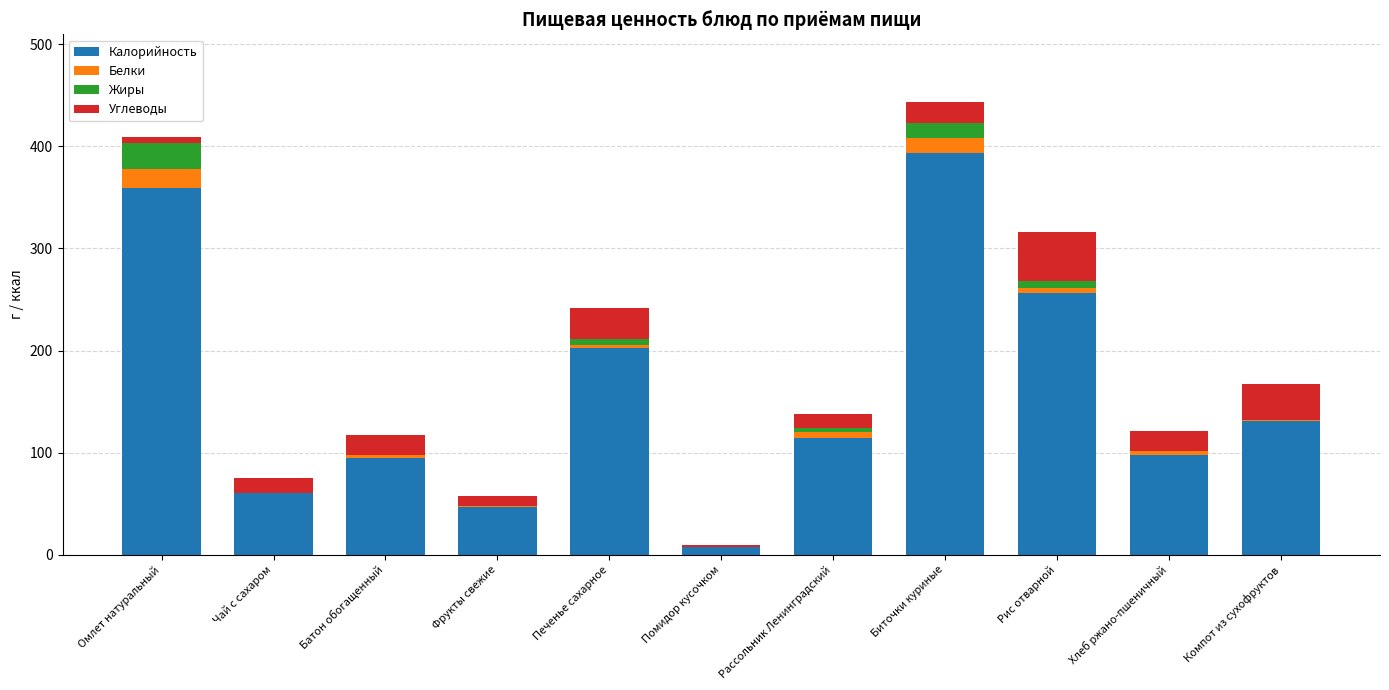

How many categories are shown in the chart?

11